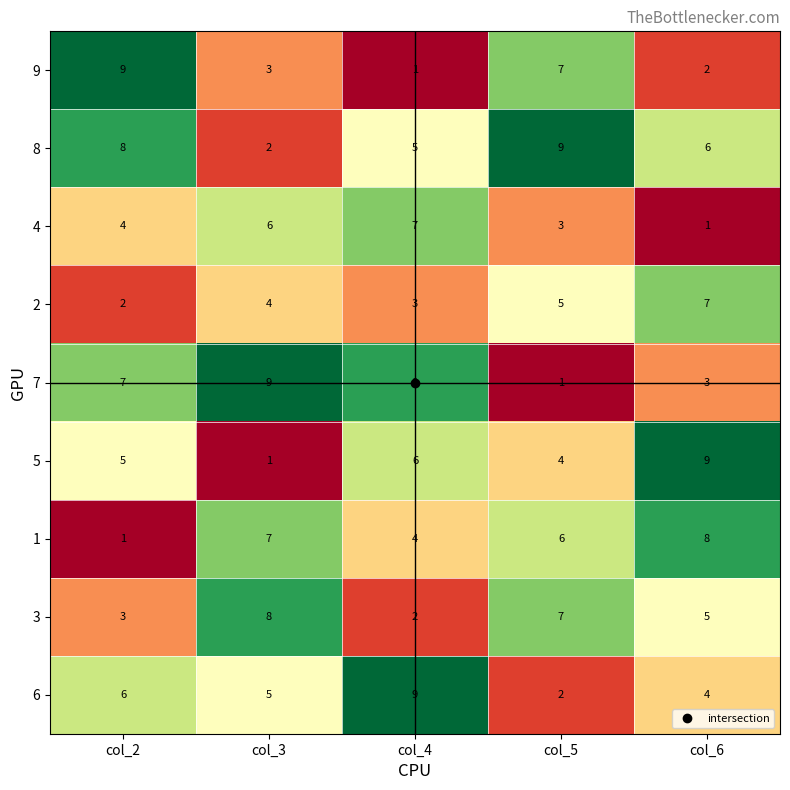

Count the 7 values in the range 3 to 8.

3